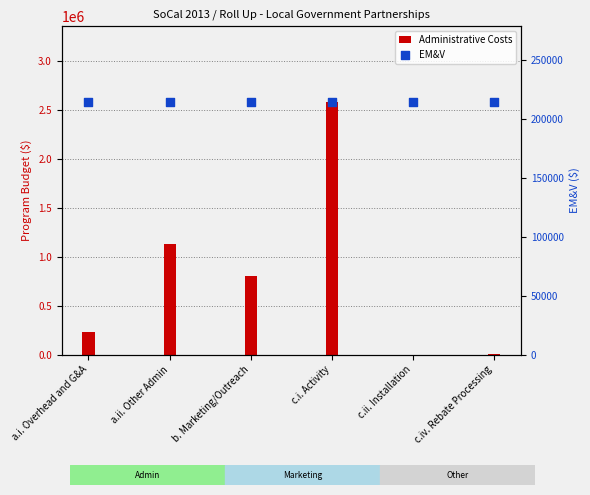

Is the value of Administrative Costs at c.ii. Installation greater than the value of EM&V at c.i. Activity?

No